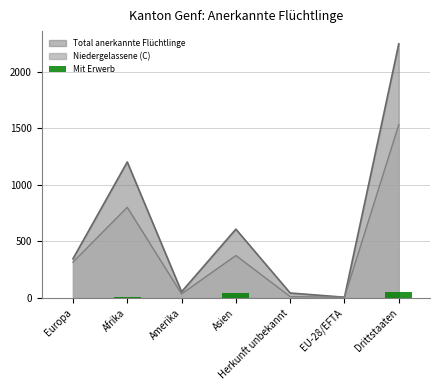

Does the chart contain stacked bars?

No